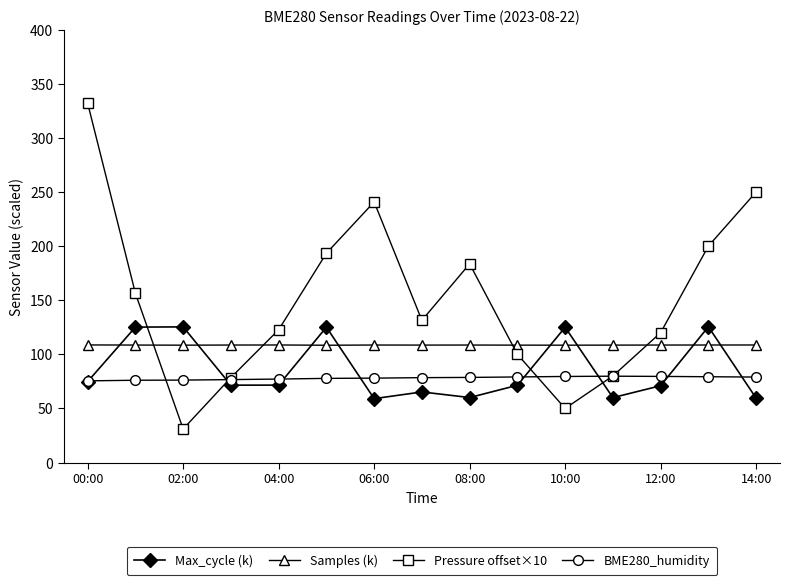

Which series has the largest total across all categories?

Pressure offset×10